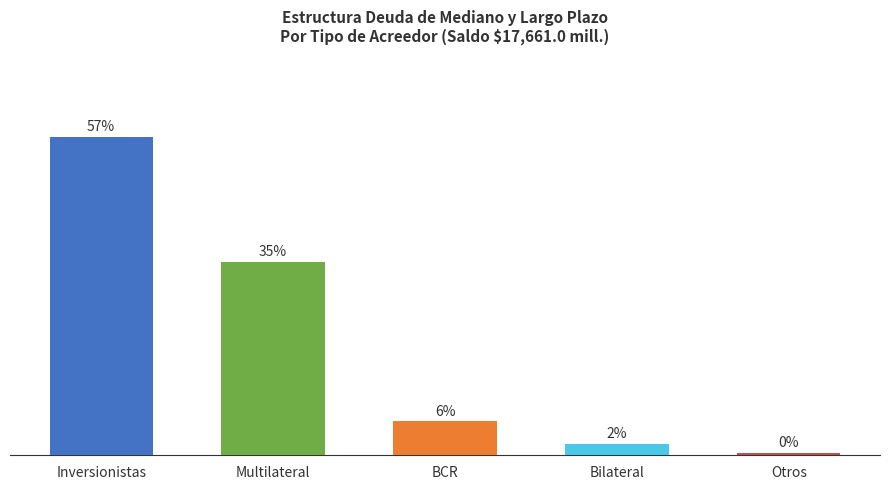

Does the chart contain any negative values?

No